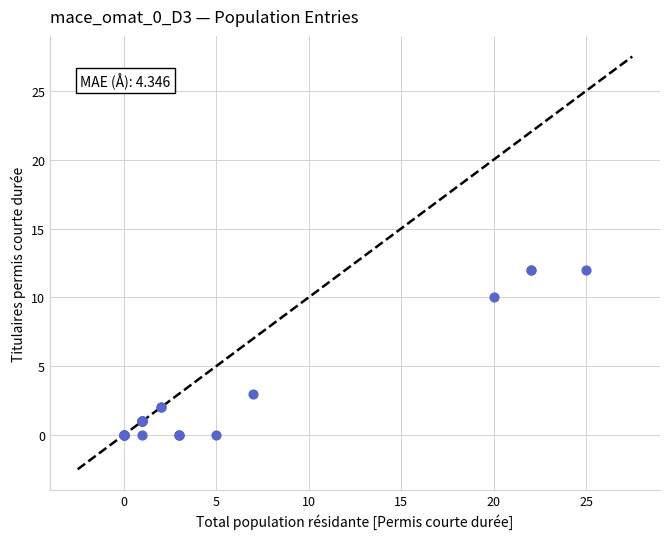

What Y value in the scatter plot is closest to 6?

3